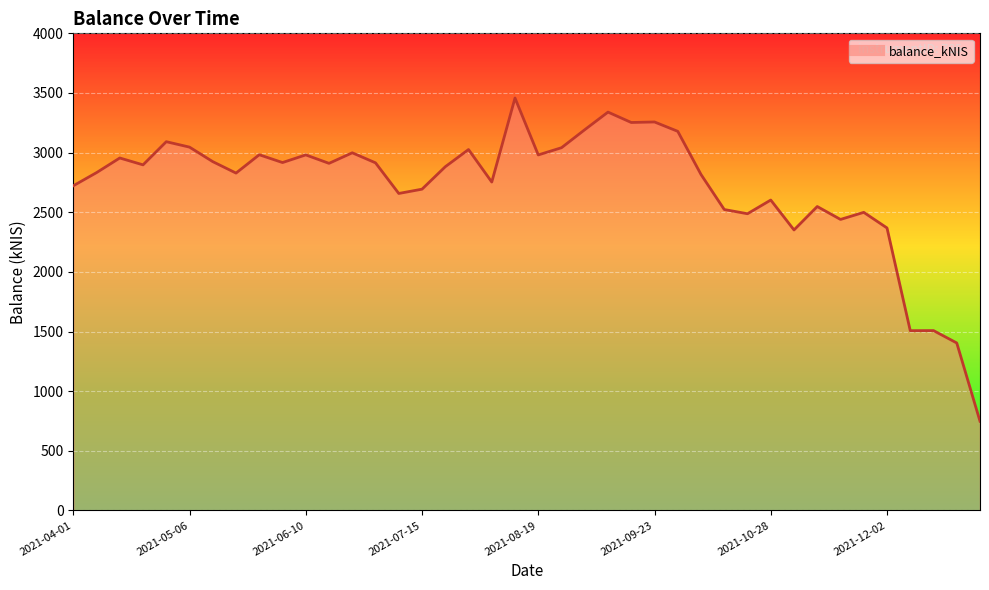

What is the approximate value at 26?

3178.4